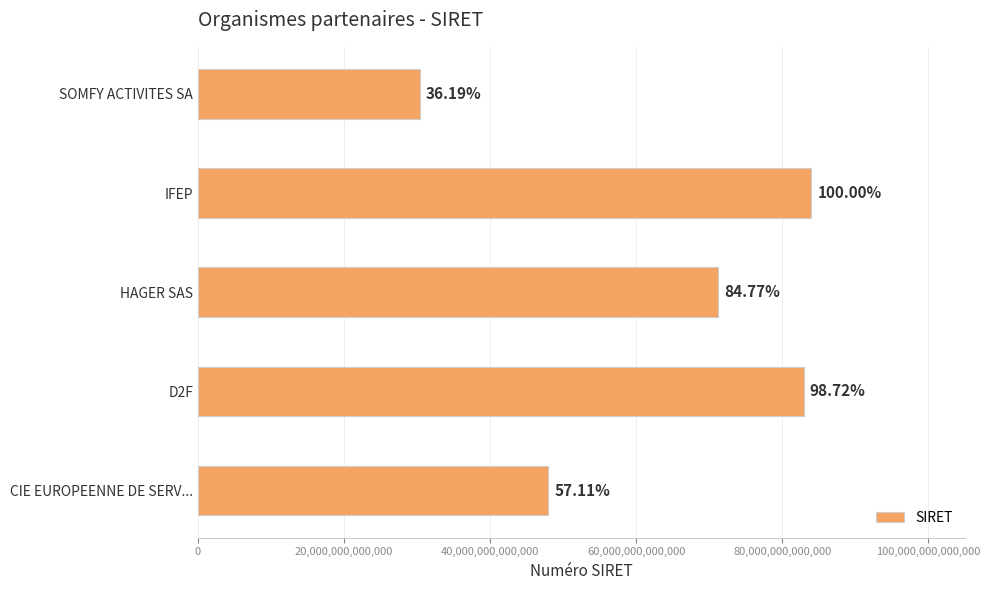

Are the bars horizontal?

Yes